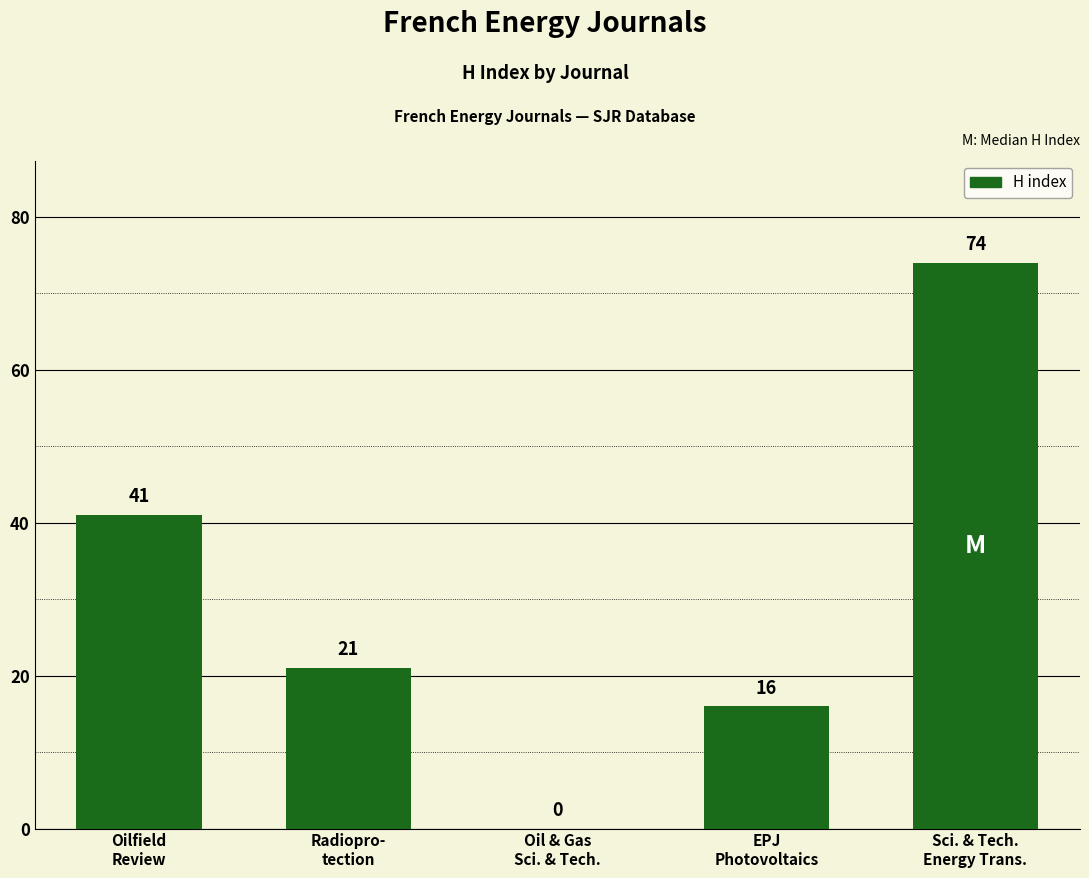

What is the change in value from Oilfield
Review to Radiopro-
tection?

-20